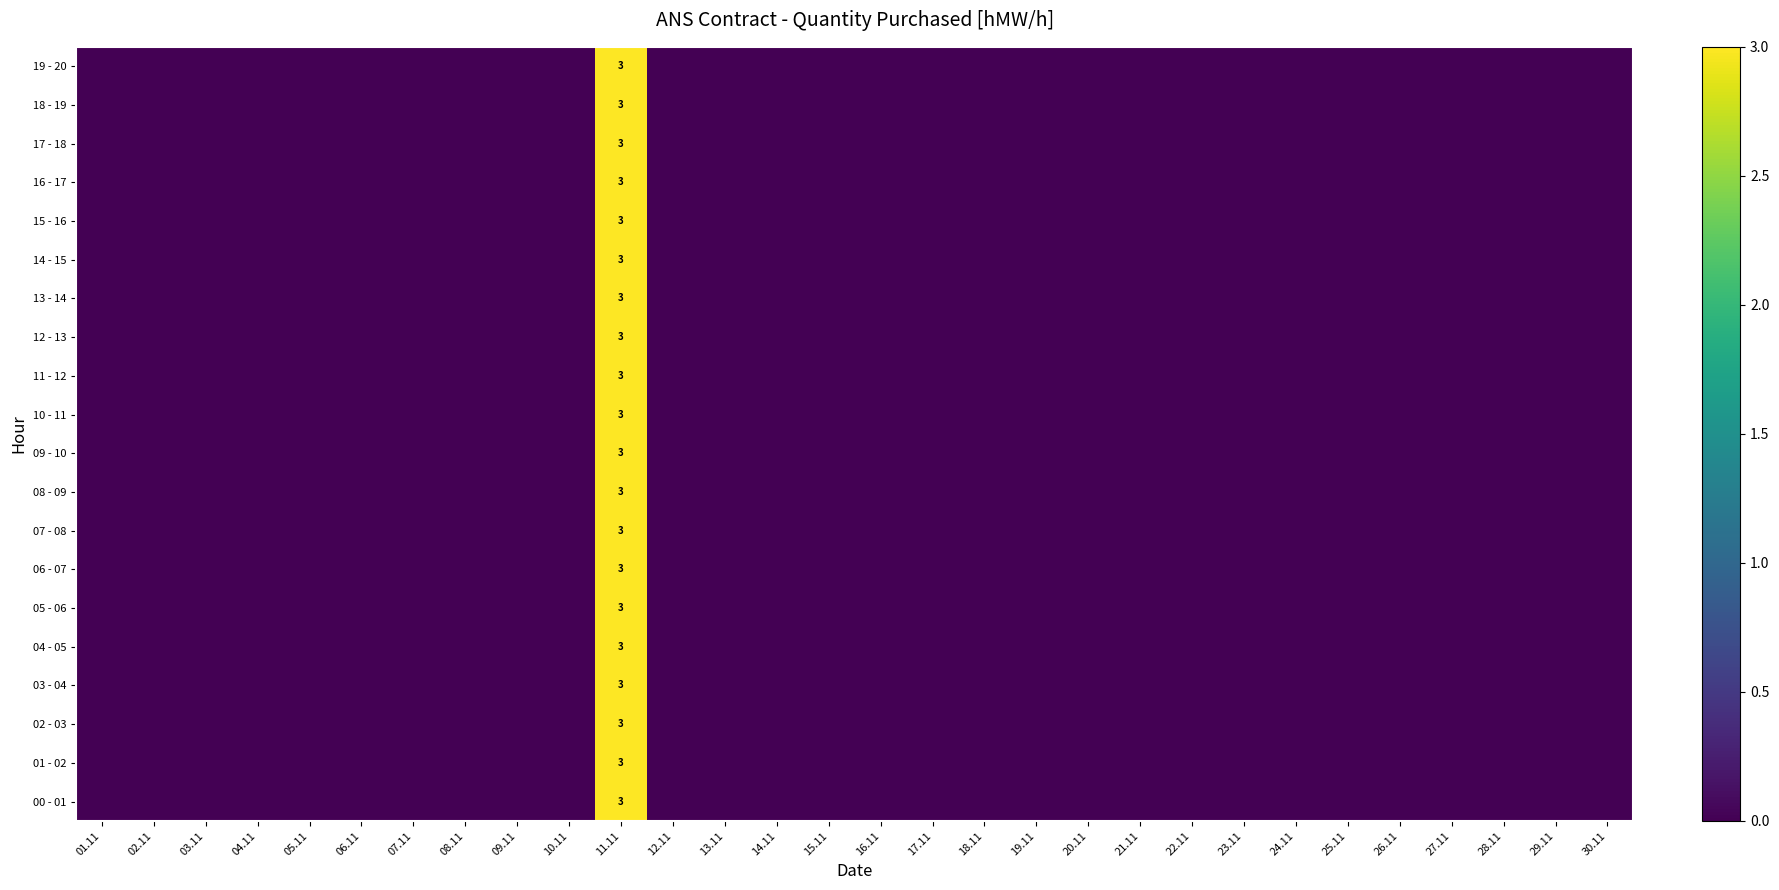

Rank the series by their maximum value, from lowest to highest.

00 - 01, 01 - 02, 02 - 03, 03 - 04, 04 - 05, 05 - 06, 06 - 07, 07 - 08, 08 - 09, 09 - 10, 10 - 11, 11 - 12, 12 - 13, 13 - 14, 14 - 15, 15 - 16, 16 - 17, 17 - 18, 18 - 19, 19 - 20